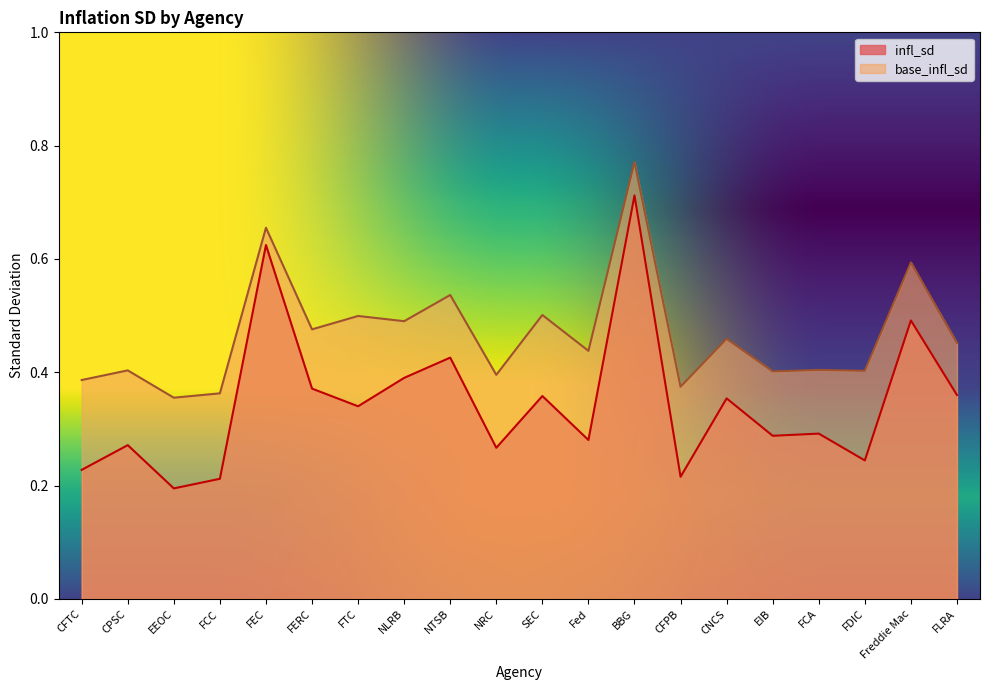

List the labels in order of infl_sd value, largest first.

BBG, FEC, Freddie Mac, NTSB, NLRB, FERC, FLRA, SEC, CNCS, FTC, FCA, EIB, Fed, CPSC, NRC, FDIC, CFTC, CFPB, FCC, EEOC